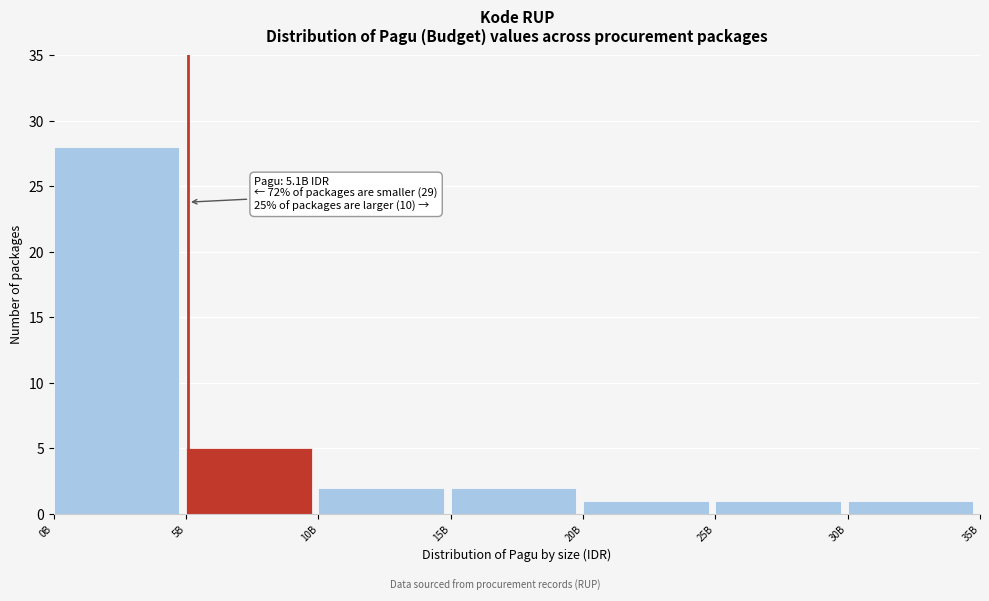

Reading left to right, what are all the values shown in this chart?

28	5	2	2	1	1	1